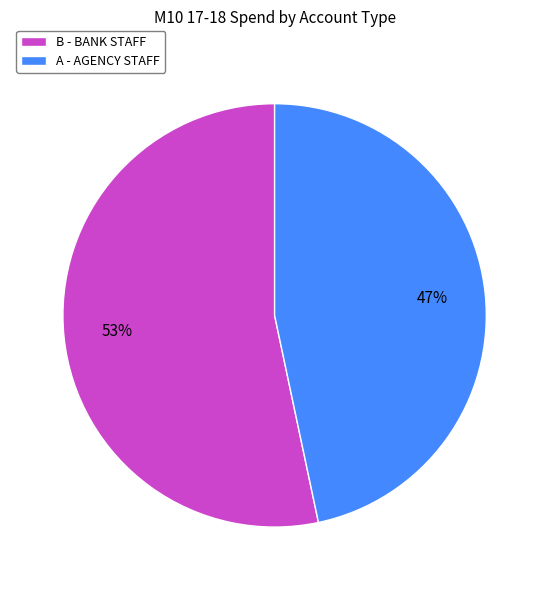

Combined, do A - AGENCY STAFF and B - BANK STAFF account for over 50%?

Yes